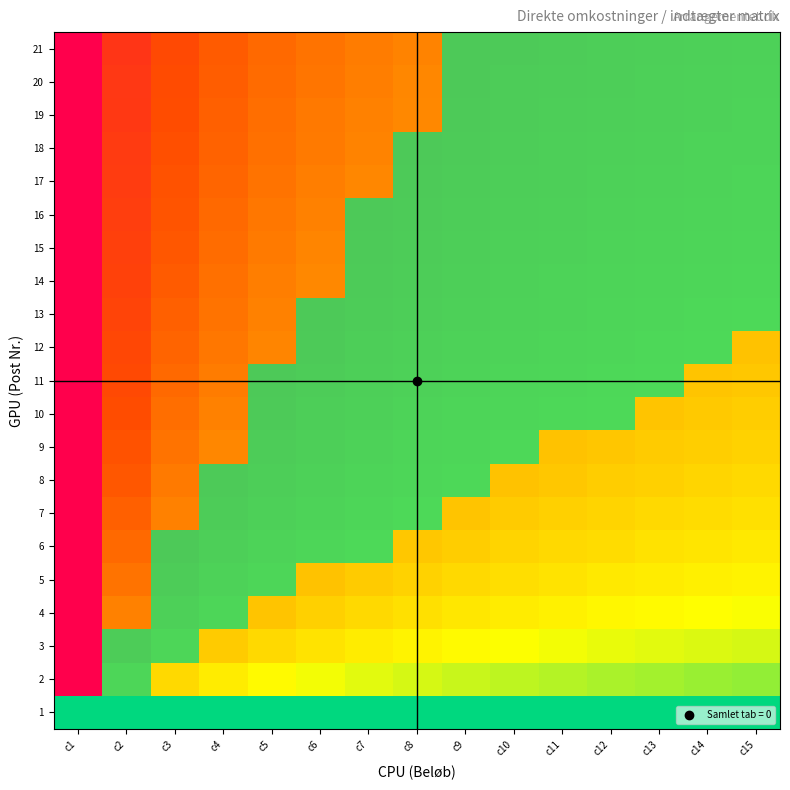

How many categories are shown in the chart?

15